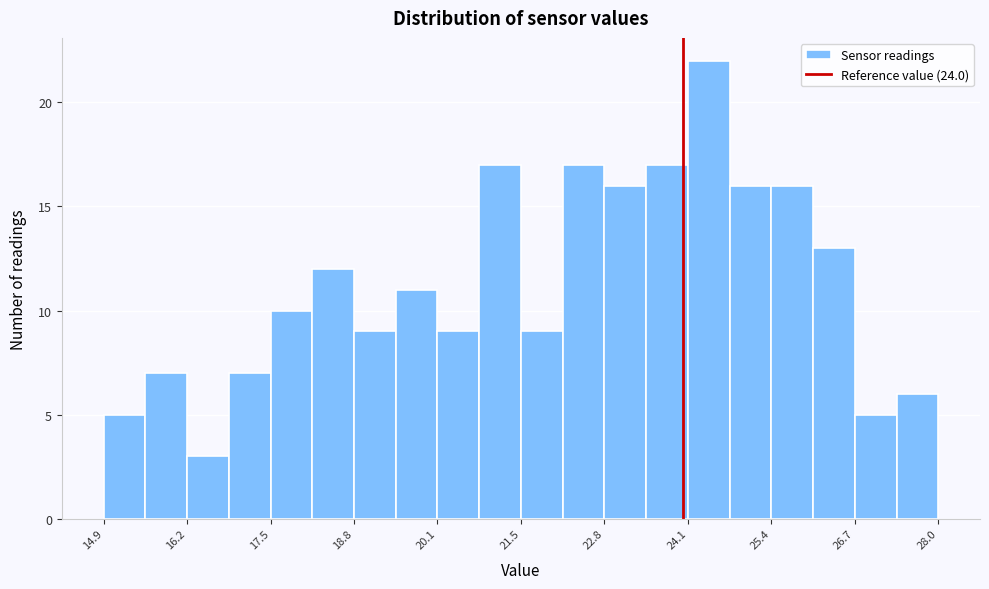

Around what value on the x-axis is the tallest bar? Give the approximate position of its centre, as read against the axis.

24.4